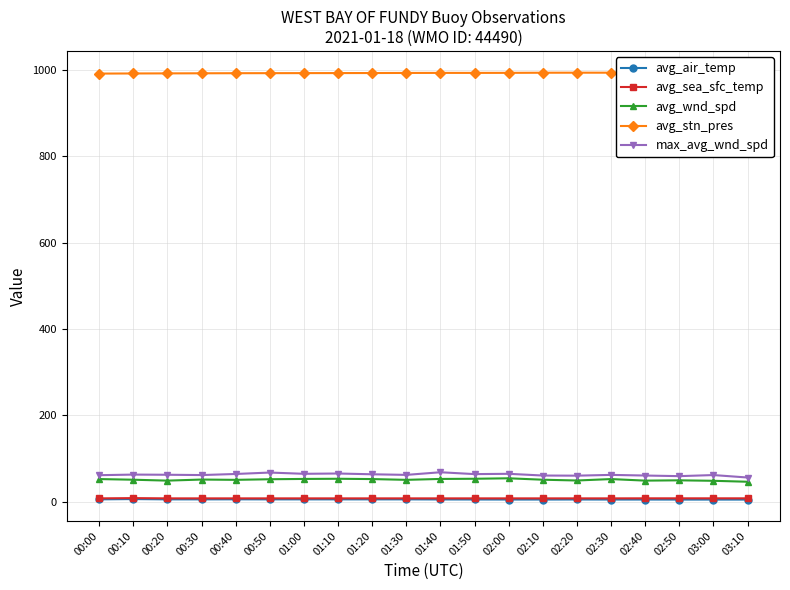

Where is the first local maximum for avg_sea_sfc_temp?

00:10